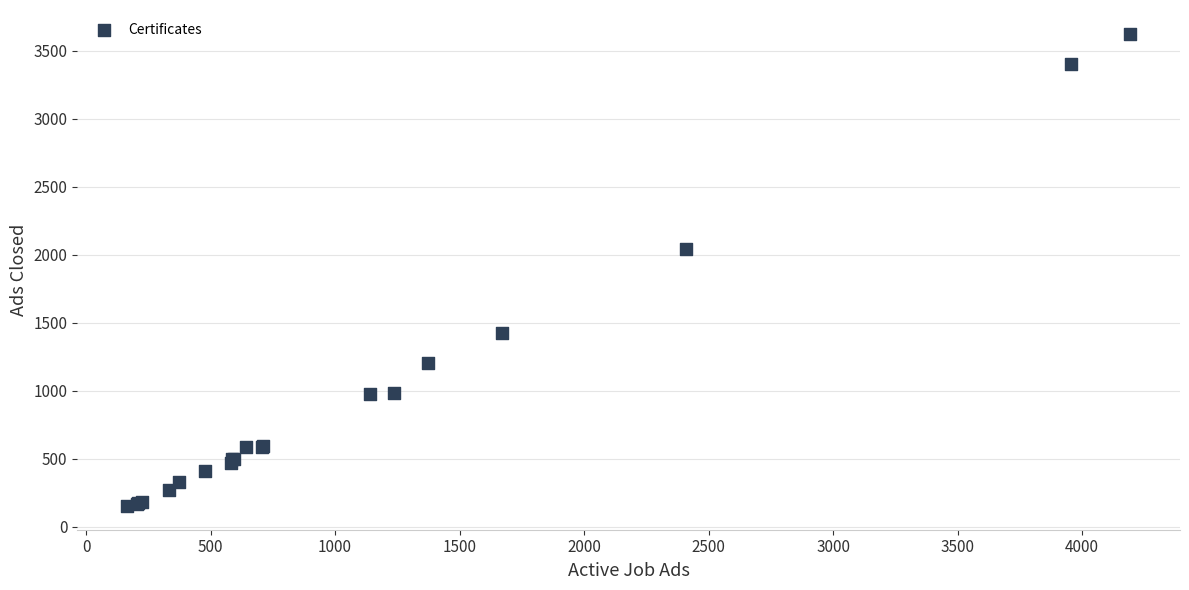

What Y value in the scatter plot is closest to 1888?

2042